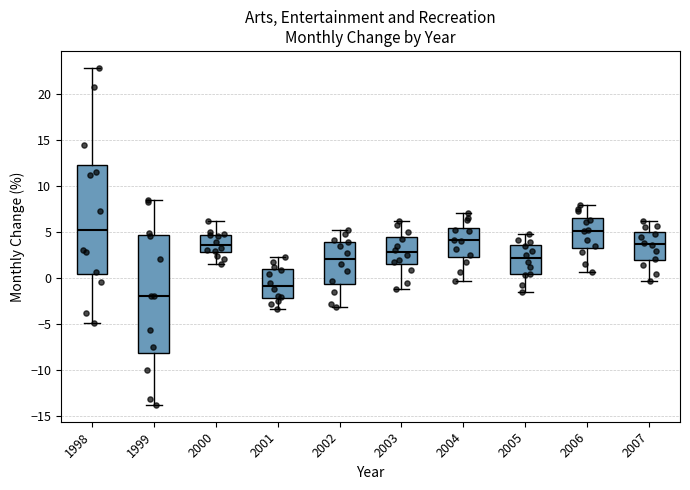

Comparing the boxes themselves (not the whiskers), which one is the tallest?

1999